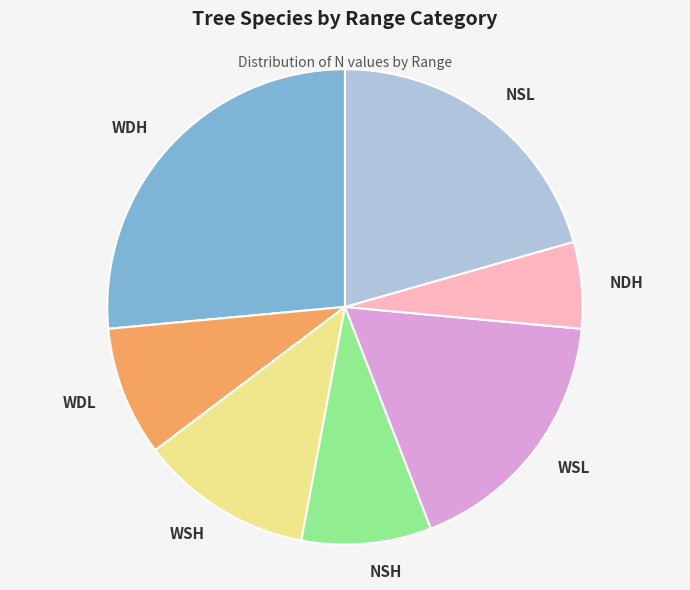

Combined, do WDH and NSL account for over 50%?

No